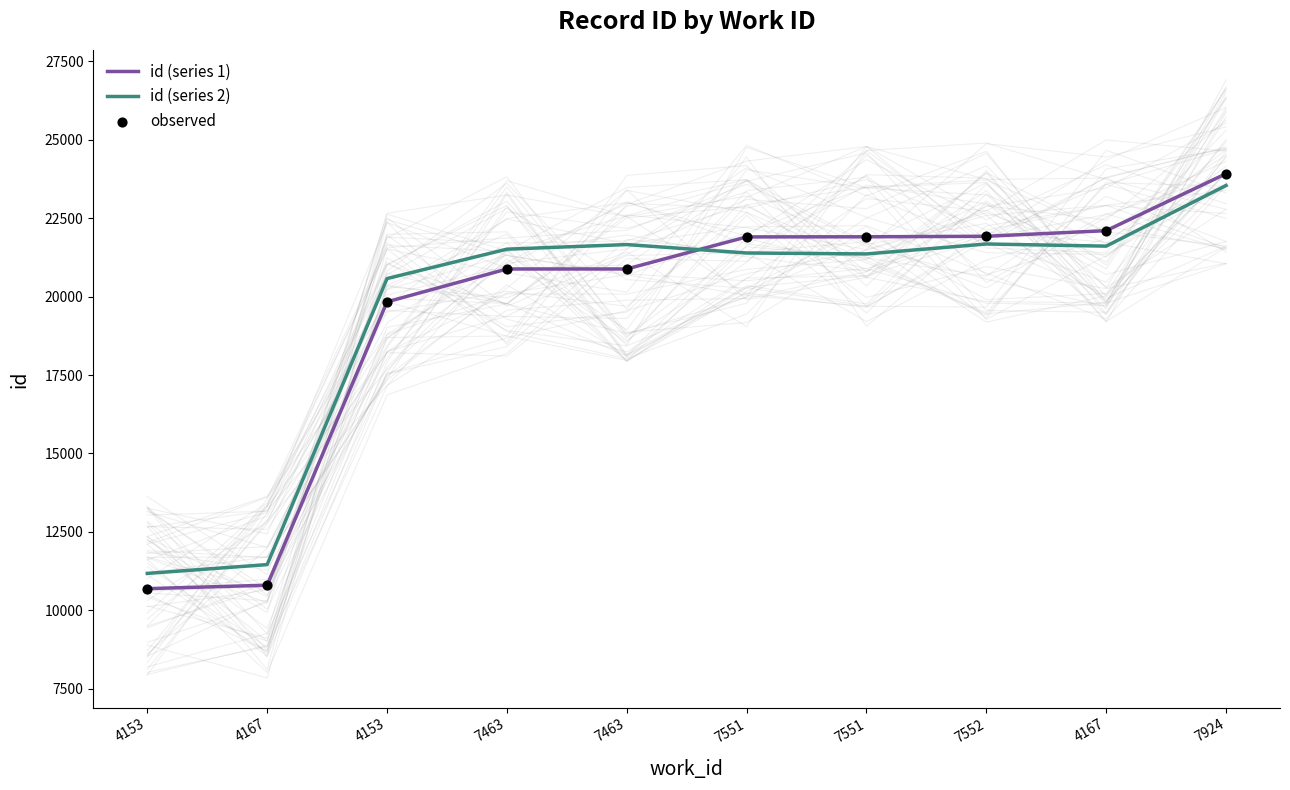

Which series contains the highest Y value?

id (series 1)